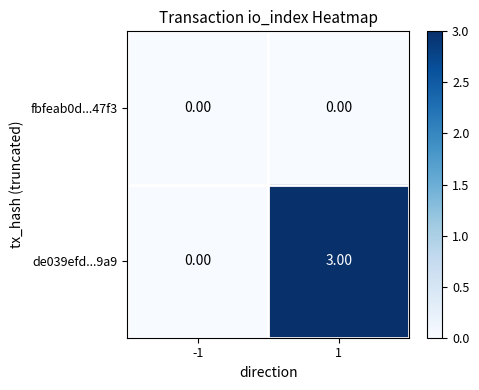

Rank the categories by de039efd...9a9 value from highest to lowest.

1, -1